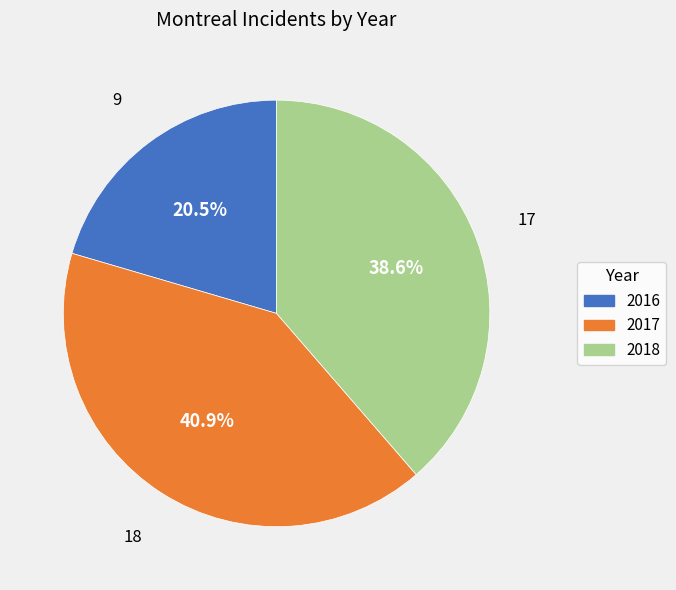

Is there a majority slice in this chart?

No